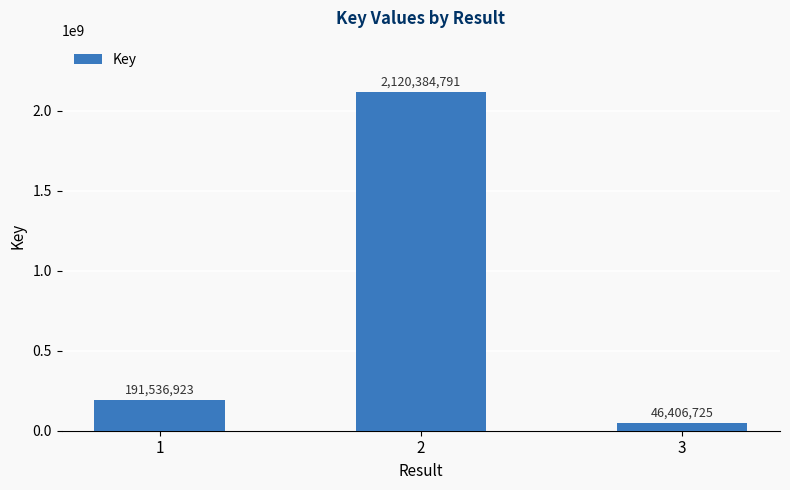

Rank the categories by value from highest to lowest.

2, 1, 3